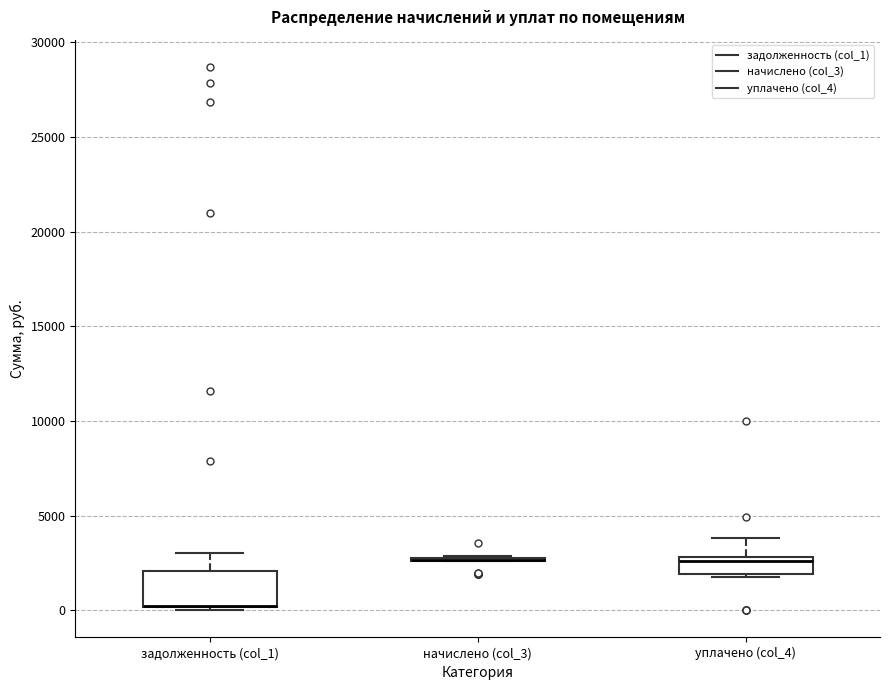

Where does the upper whisker of the box for уплачено (col_4) end on the y-axis? The values are not printed on the chart, so give them approximately, as read against the axis.

4000